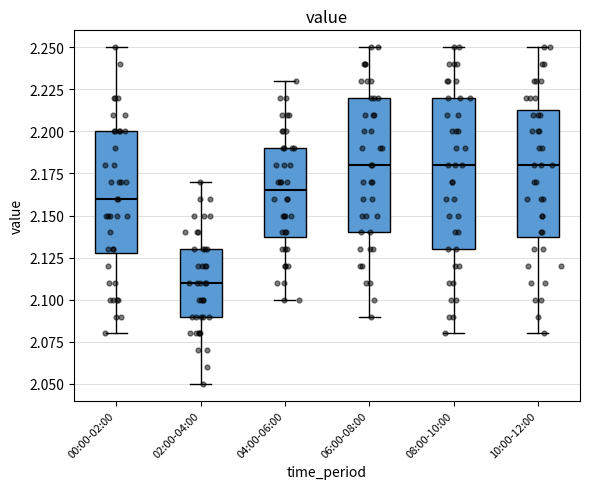

Which box is the tallest, from its lower edge to its upper edge?

08:00-10:00